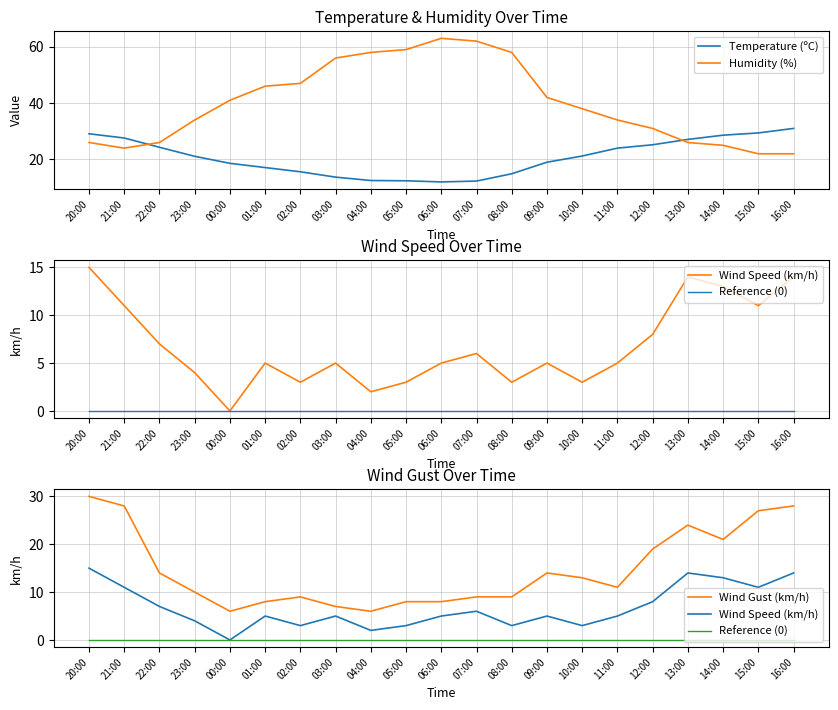

At which category does Humidity (%) reach its first local valley?

21:00